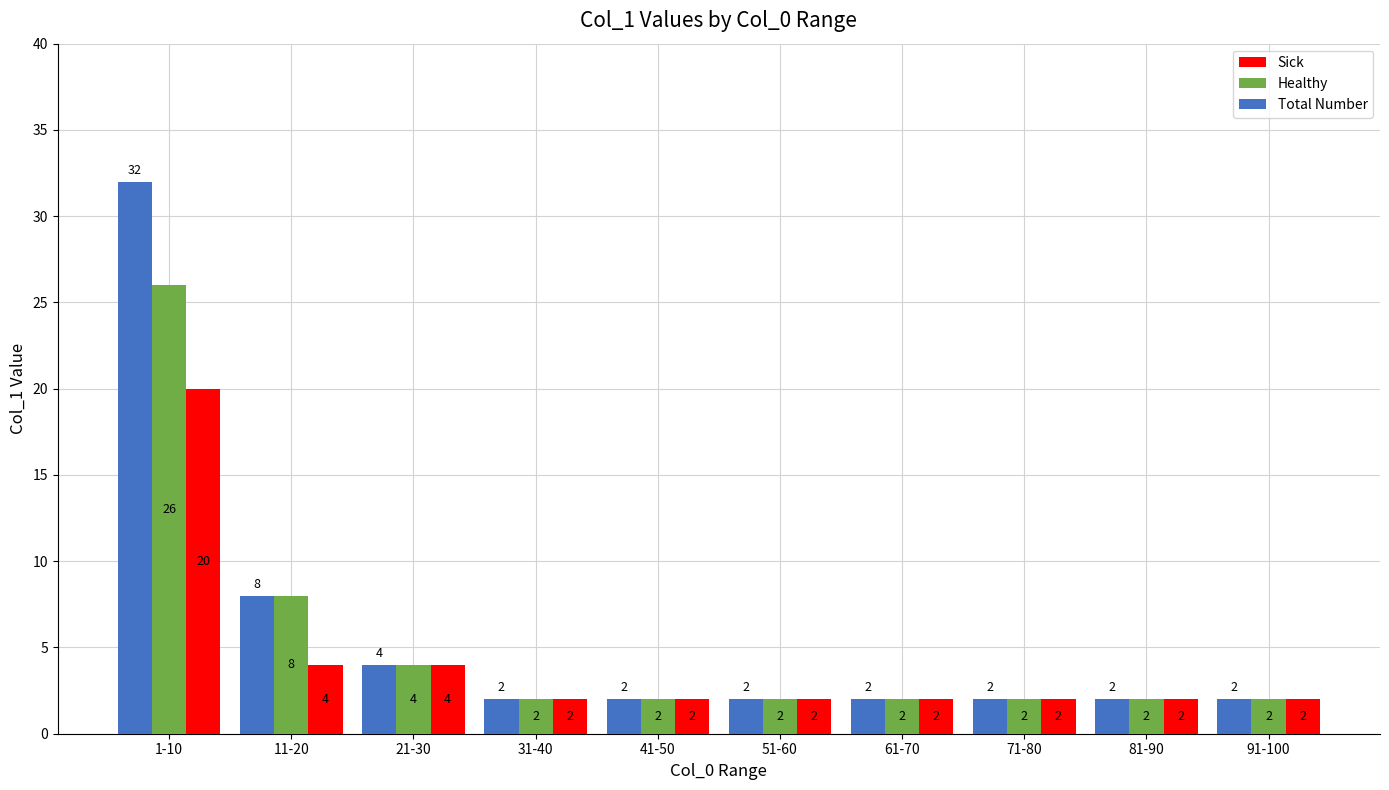

How many Sick values are between 2 and 4?

9